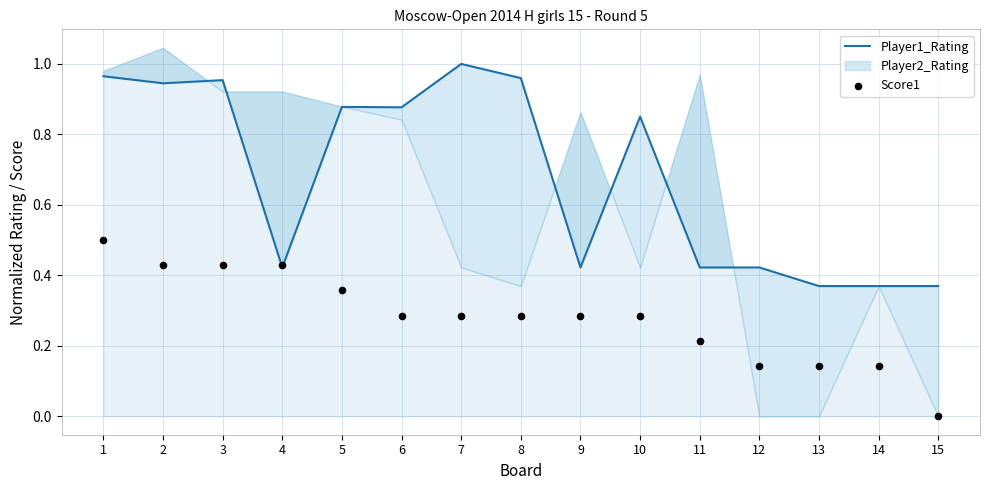

Is the value of Score1 at 12 greater than the value of Player1_Rating at 12?

No